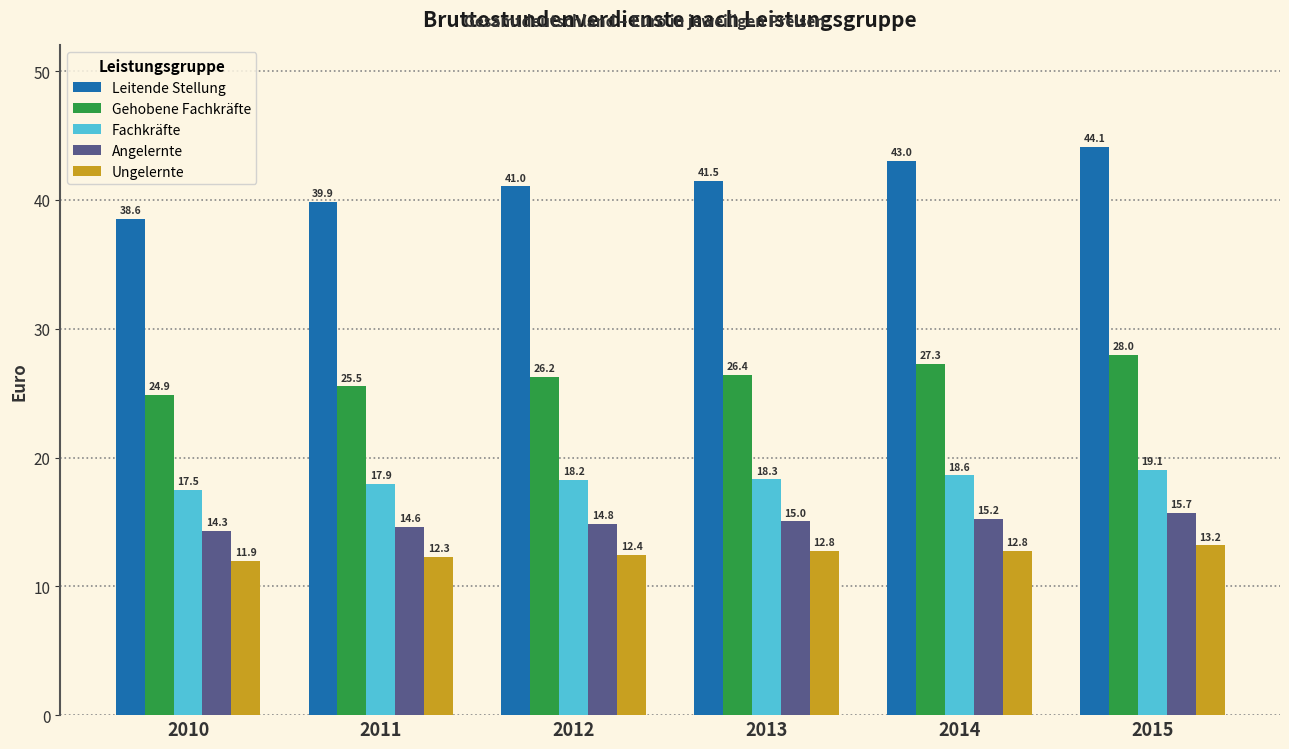

Are the bars horizontal?

No